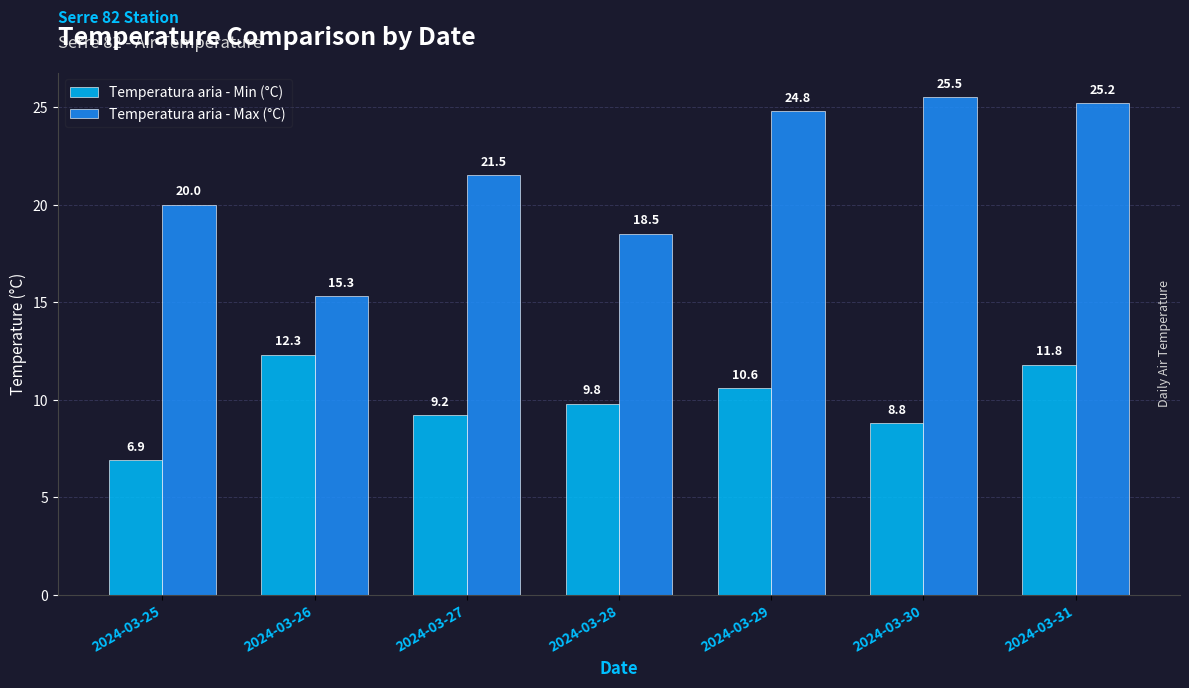

How many groups of bars are there?

7